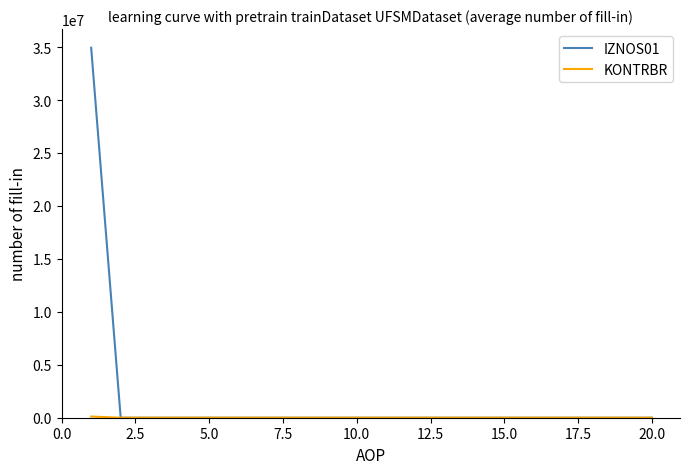

Count the number of data series in this chart.

2